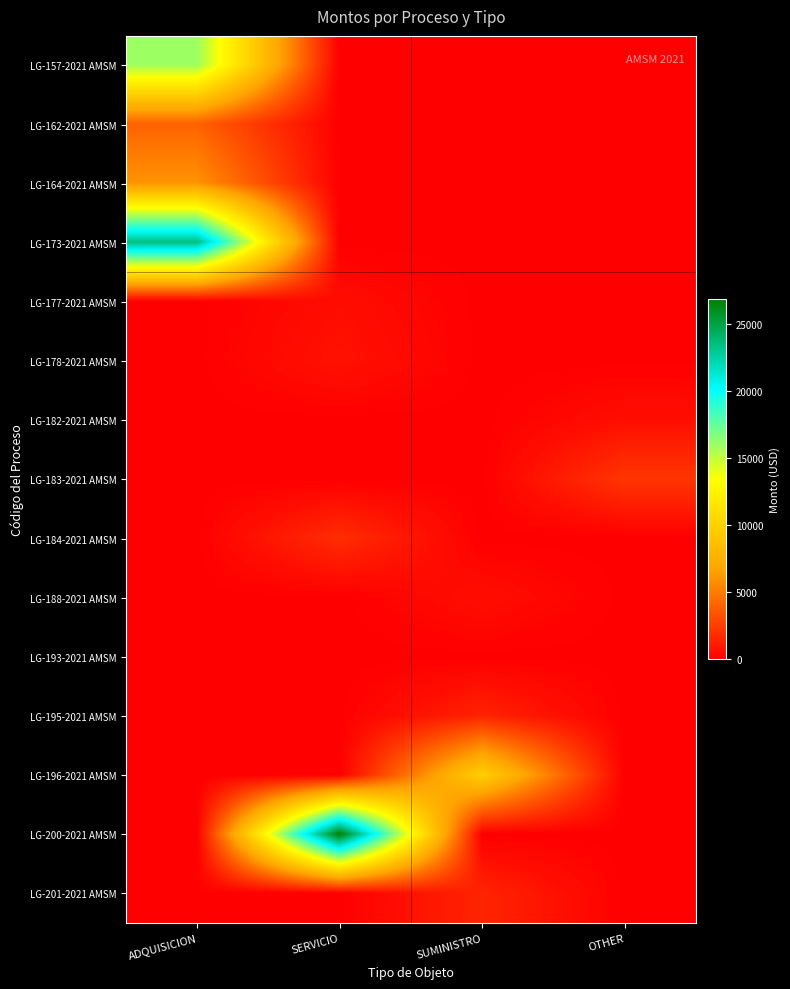

Rank the series at SERVICIO from lowest to highest value.

LG-157-2021 AMSM, LG-162-2021 AMSM, LG-164-2021 AMSM, LG-173-2021 AMSM, LG-182-2021 AMSM, LG-183-2021 AMSM, LG-188-2021 AMSM, LG-193-2021 AMSM, LG-195-2021 AMSM, LG-196-2021 AMSM, LG-201-2021 AMSM, LG-177-2021 AMSM, LG-178-2021 AMSM, LG-184-2021 AMSM, LG-200-2021 AMSM